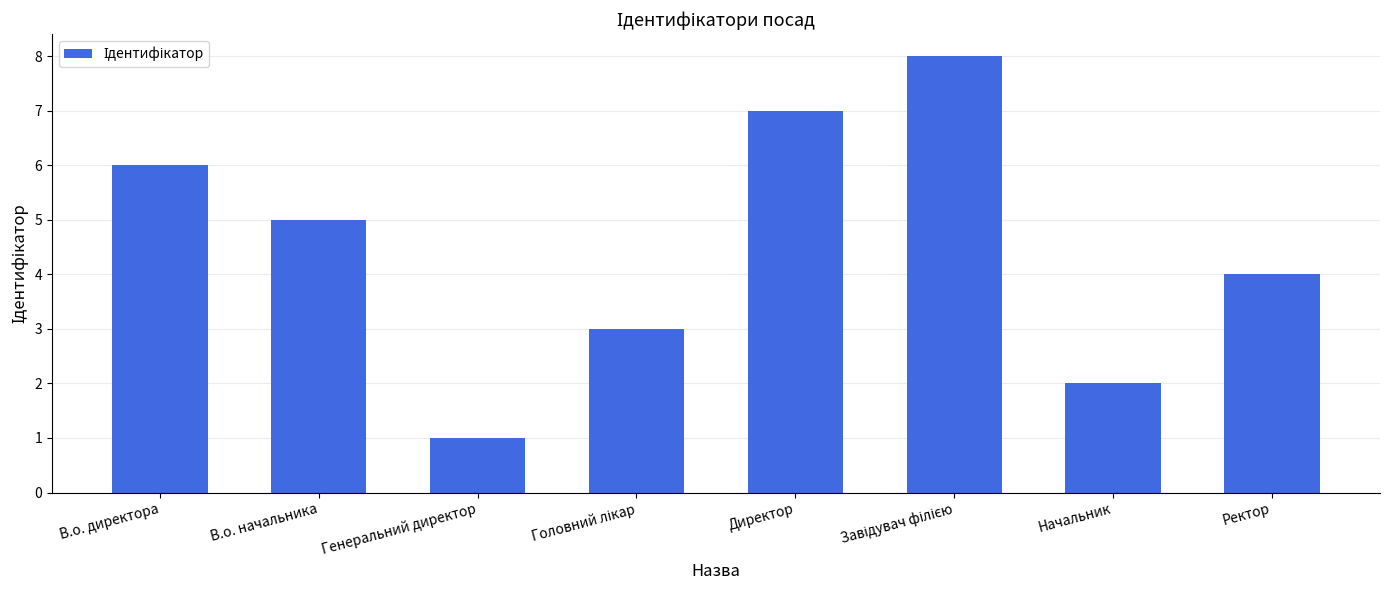

Approximately how many times larger is the value at Начальник compared to В.о. начальника?

0.4